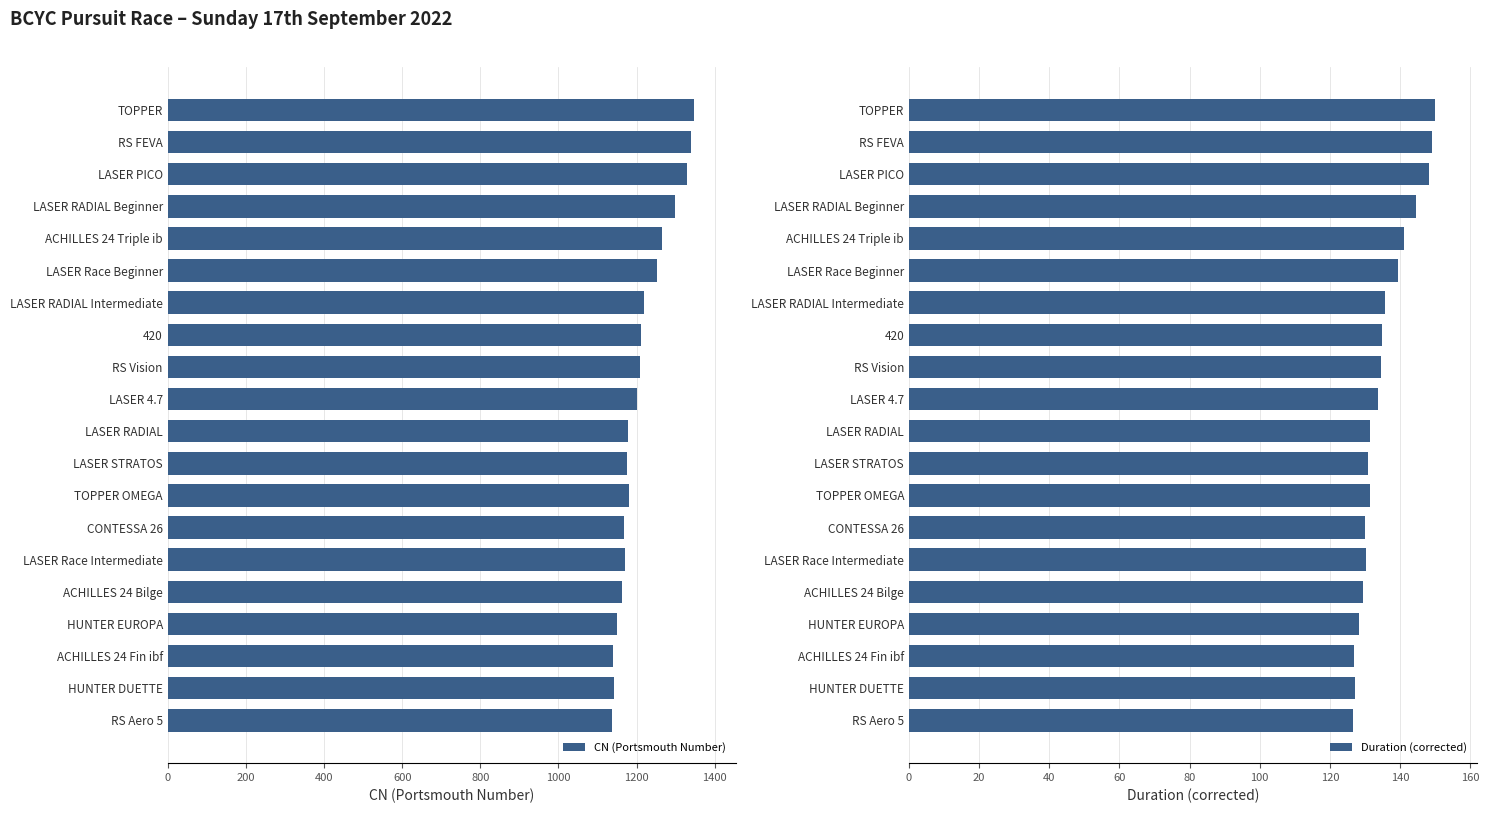

The CN (Portsmouth Number) series shows 1143 at HUNTER DUETTE. True or false?

True